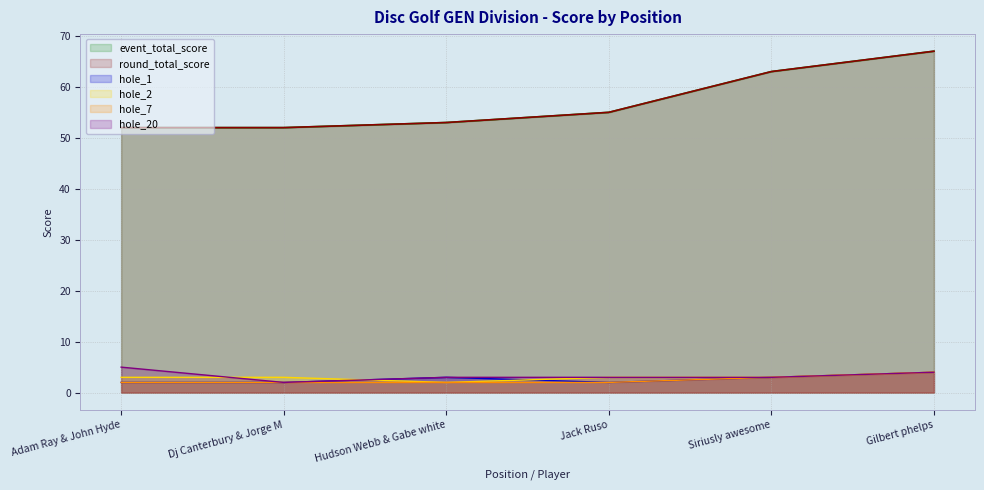

Reading left to right, extract all data points from this chart.

event_total_score: 52	52	53	55	63	67
round_total_score: 52	52	53	55	63	67
hole_1: 2	2	3	2	3	4
hole_2: 3	3	2	3	3	4
hole_7: 2	2	2	2	3	4
hole_20: 5	2	3	3	3	4